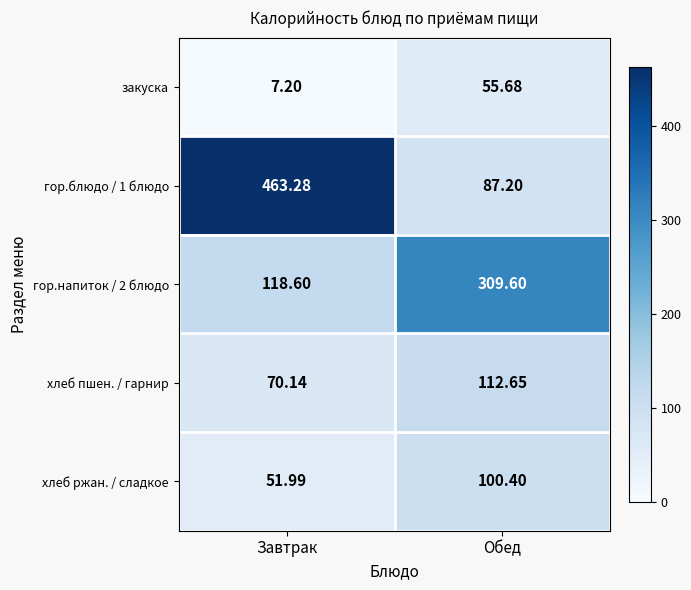

At which label is гор.блюдо / 1 блюдо closest to 275?

Обед